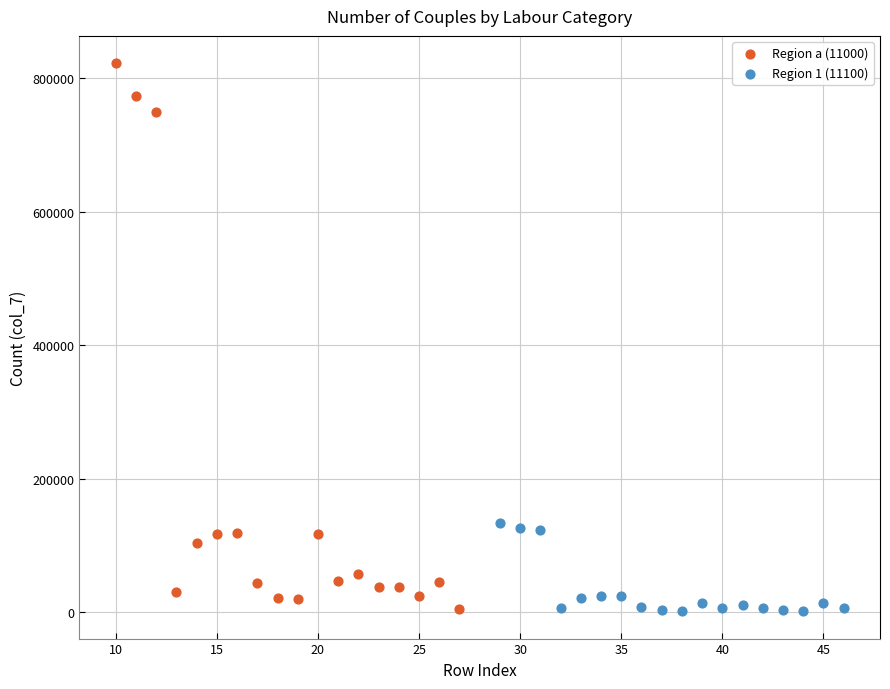

Which series reaches the maximum Y coordinate?

Region a (11000)